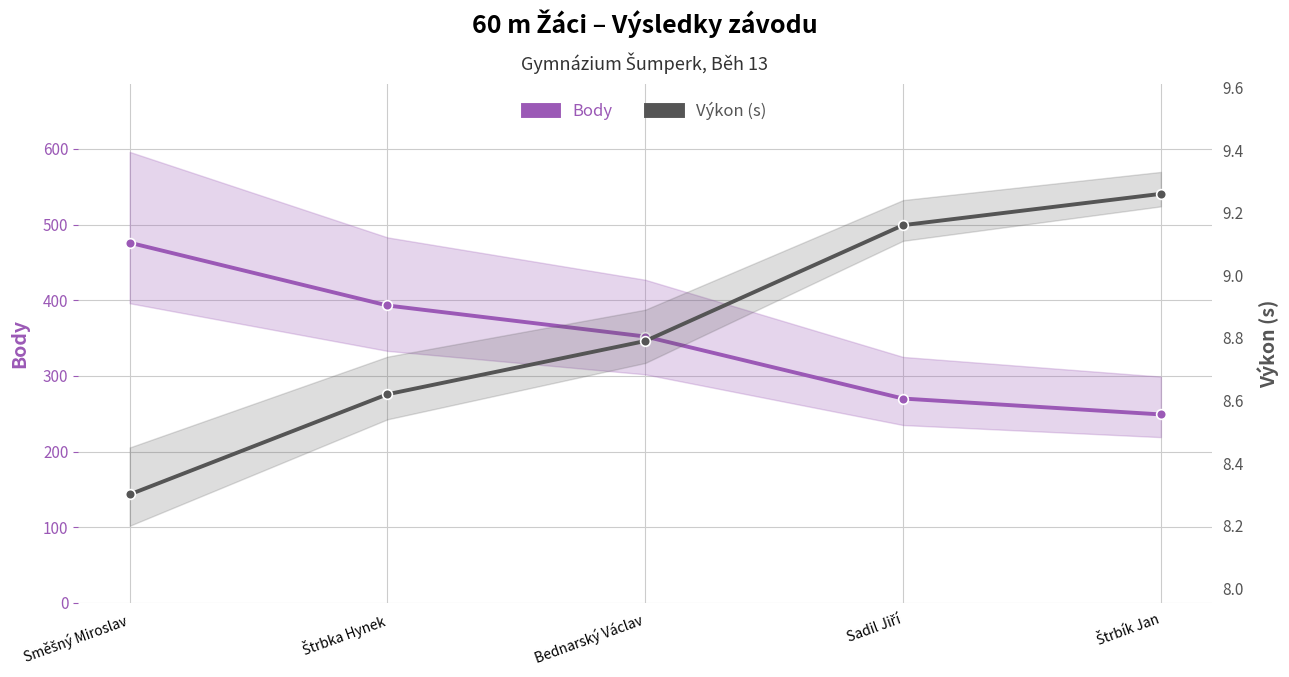

Count the Výkon (s) values in the range 8 to 9.

3